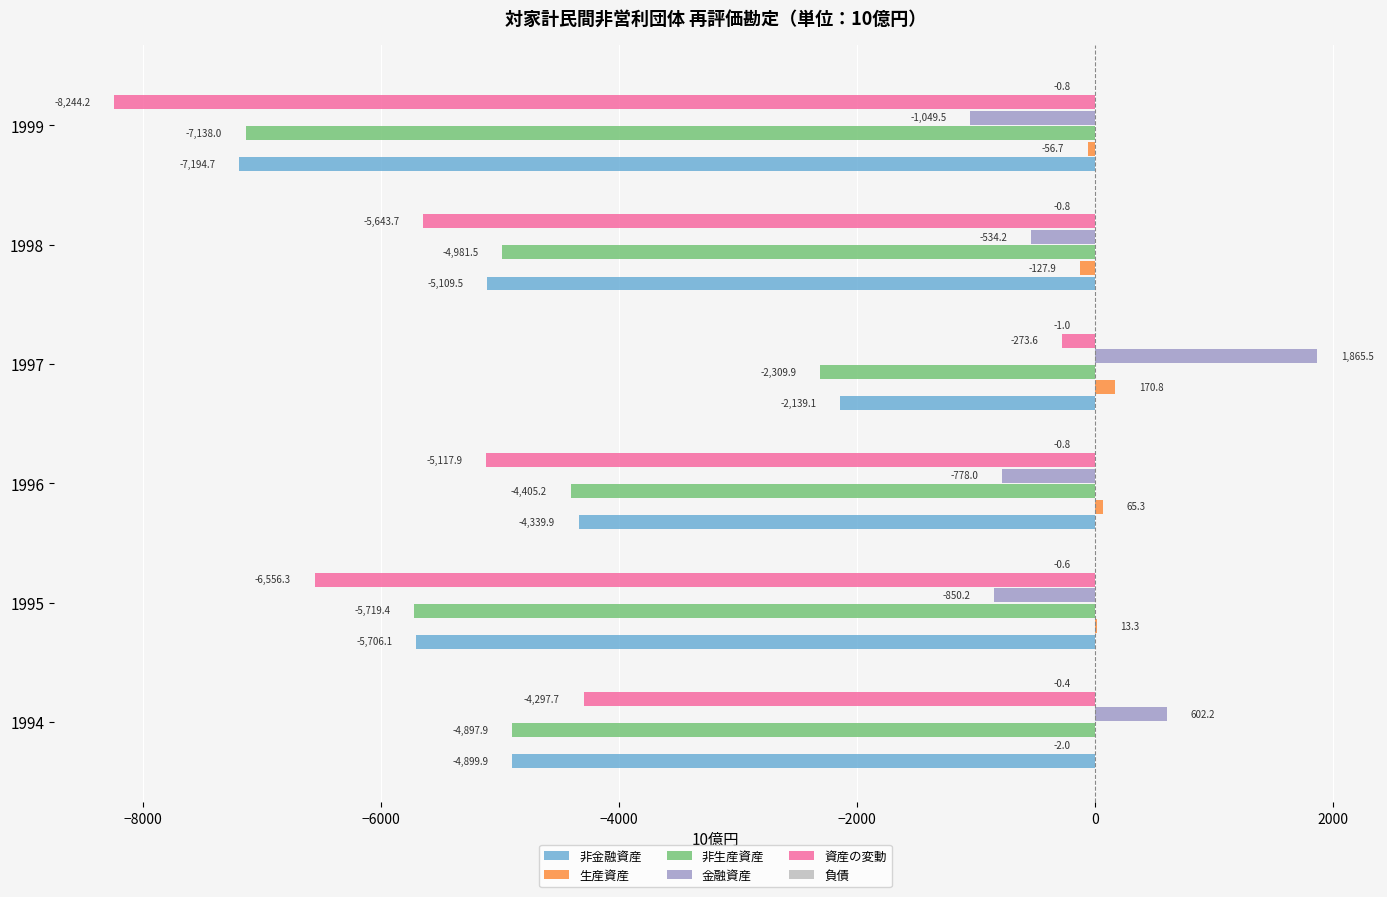

What is the total value across all series at 1999?

-23683.9